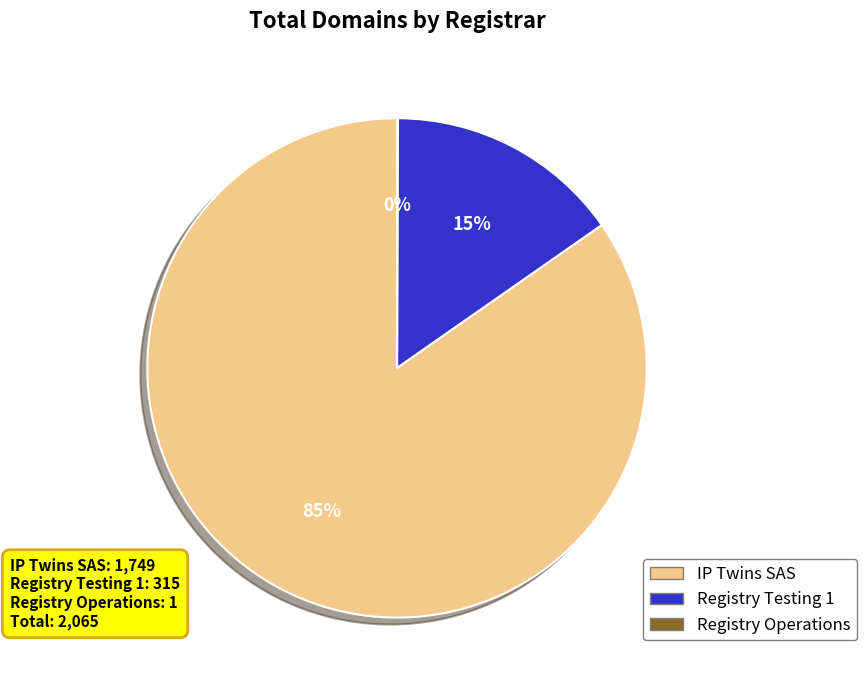

Which category has the biggest portion of the pie?

IP Twins SAS